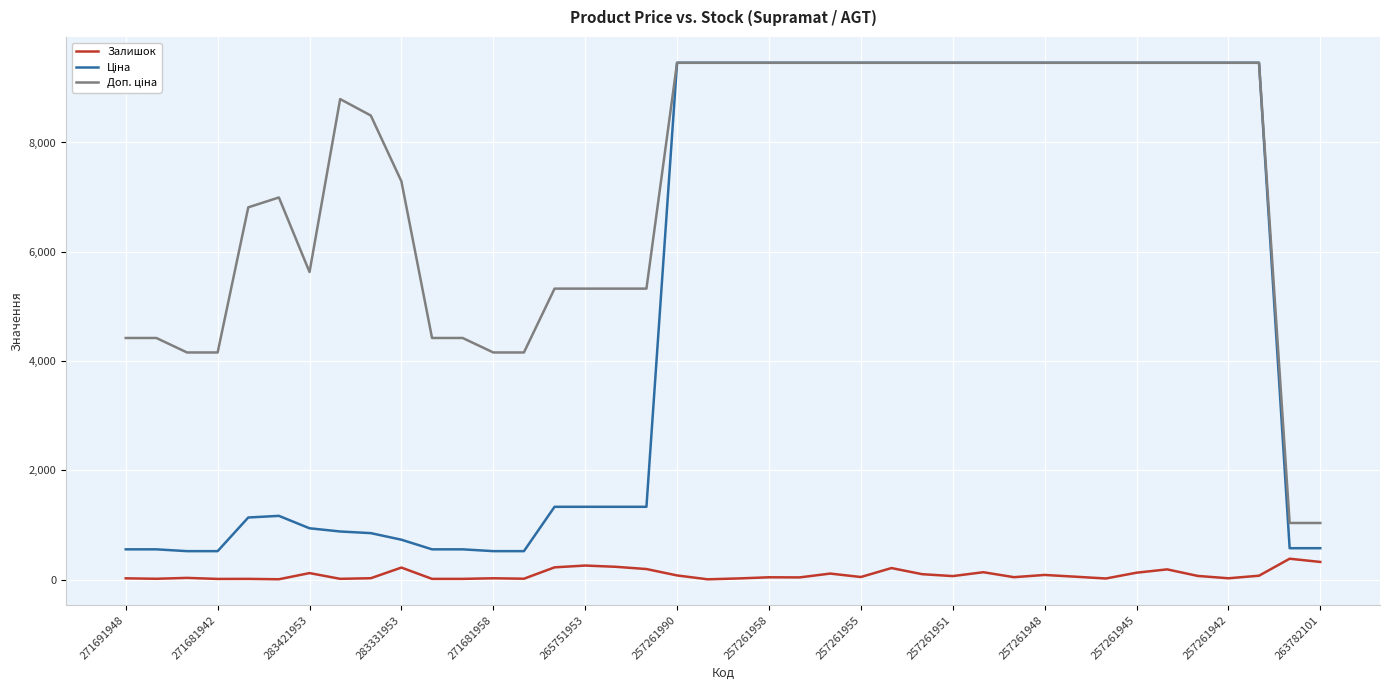

Is this an area chart (filled region under the line)?

No